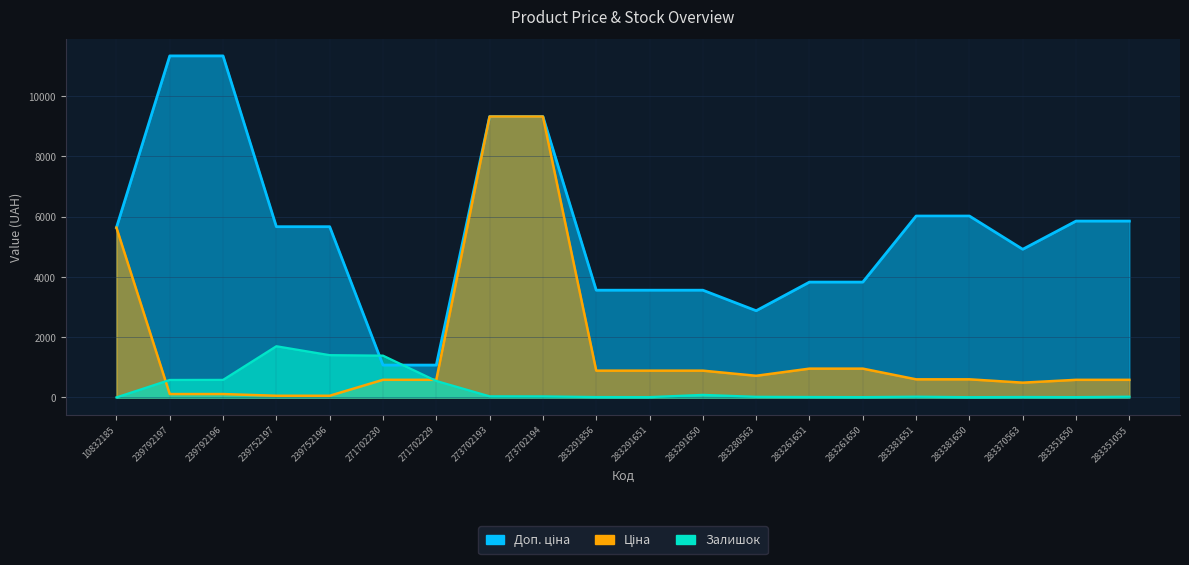

At which category does Ціна reach its first local valley?

283280563